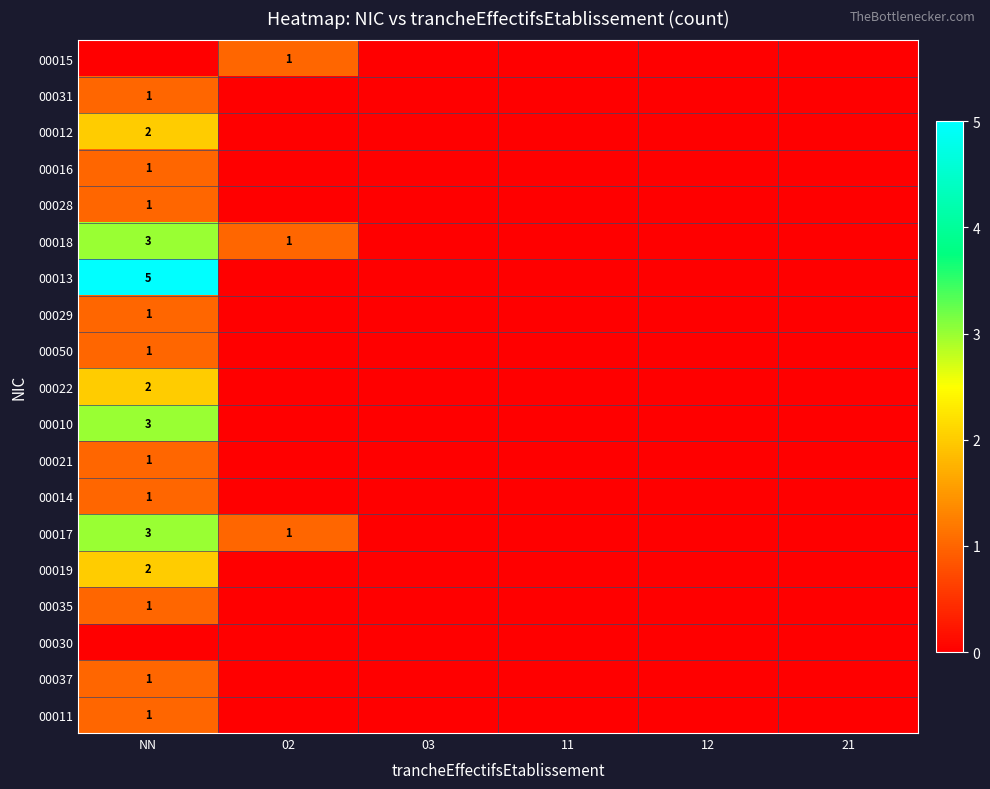

The value of 00028 at NN is 1. True or false?

True